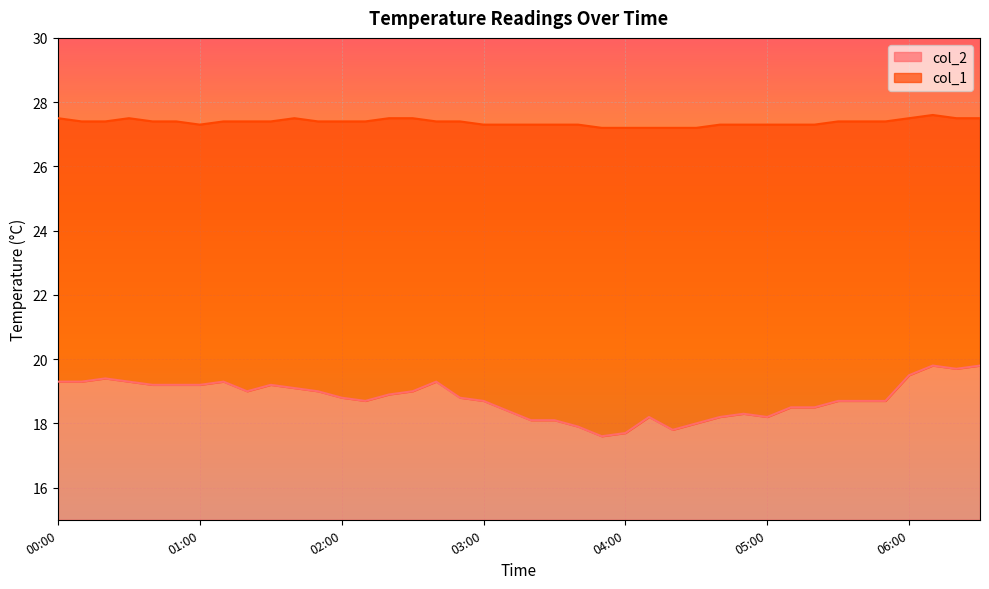

What is the difference between the maximum and minimum values in the col_1 series?

0.4